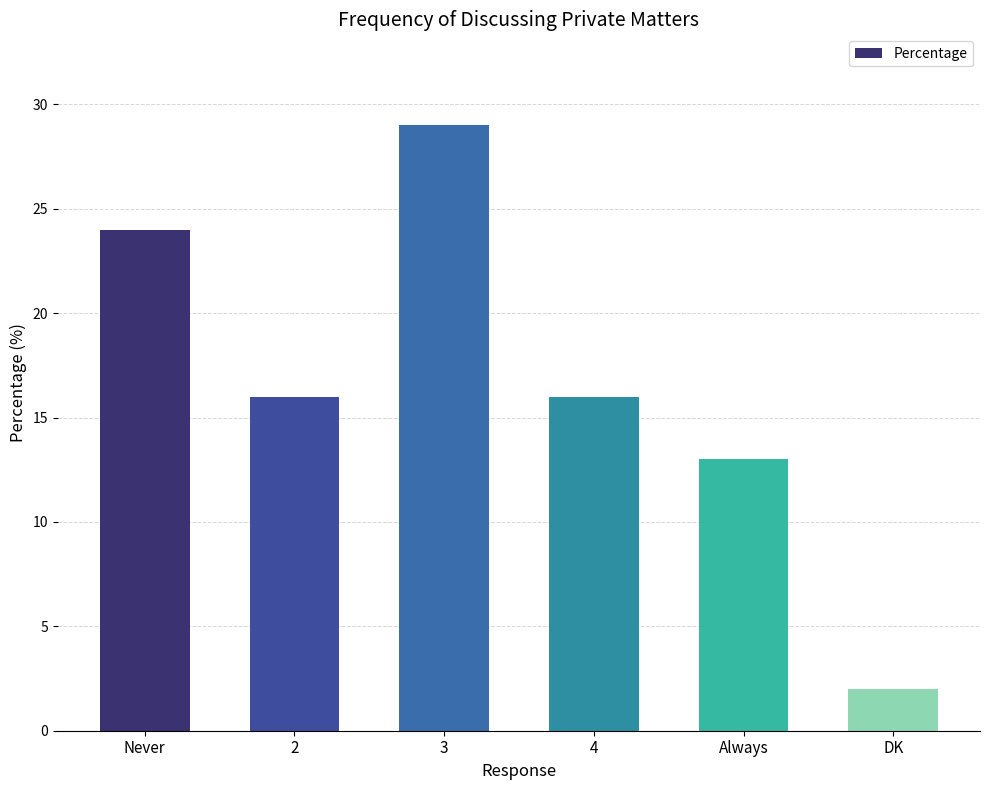

What is the greatest value displayed?

29